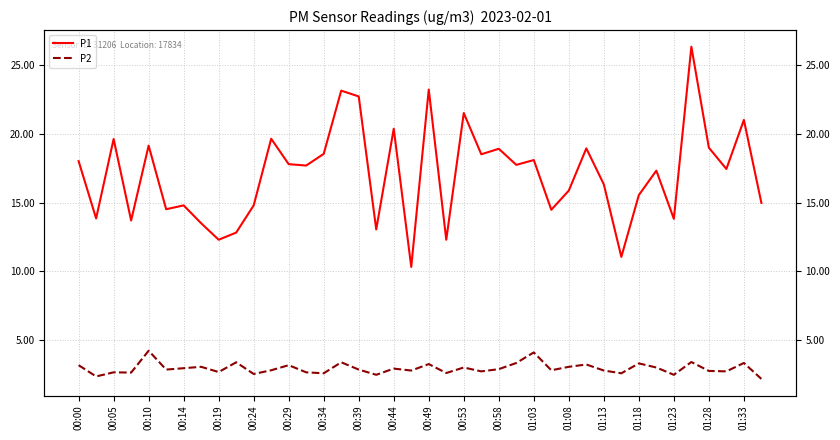

How many interior local valleys does the P2 series have?

14